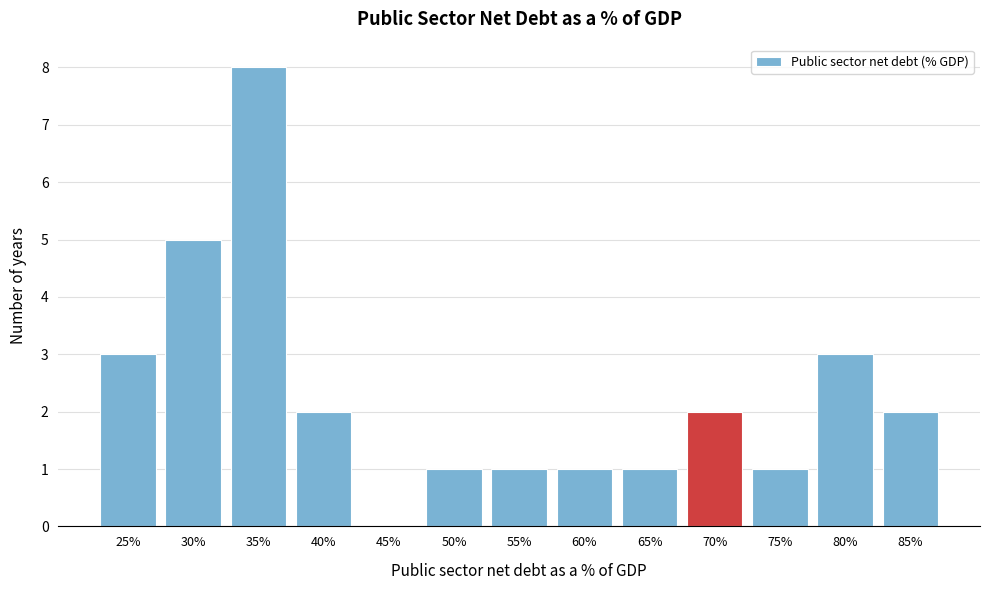

Reading left to right, what are all the values shown in this chart?

25%=3	30%=5	35%=8	40%=2	45%=0	50%=1	55%=1	60%=1	65%=1	70%=2	75%=1	80%=3	85%=2